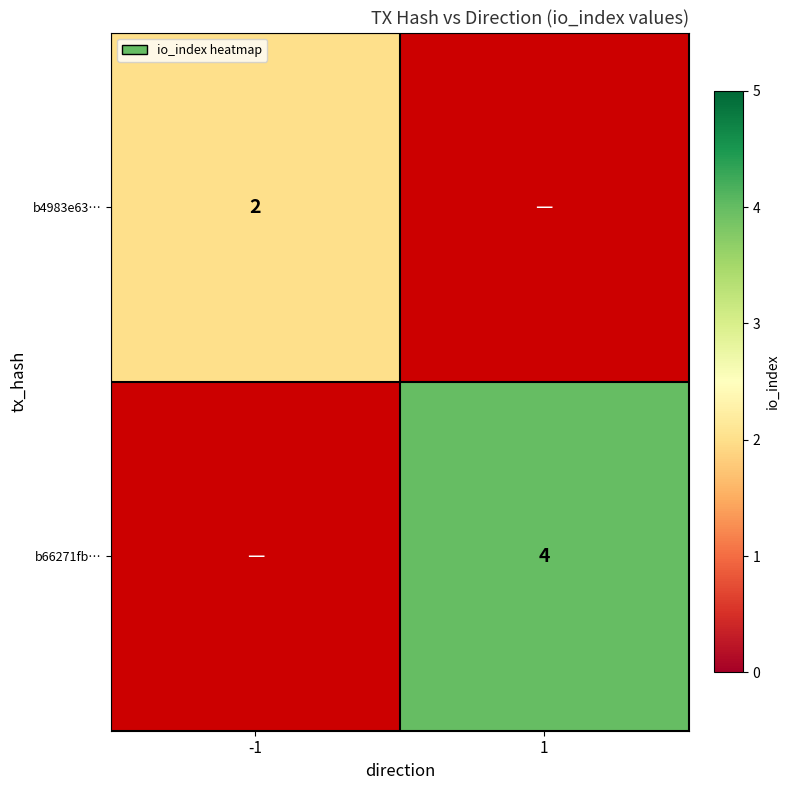

The value of b4983e63… at -1 is 1. True or false?

False